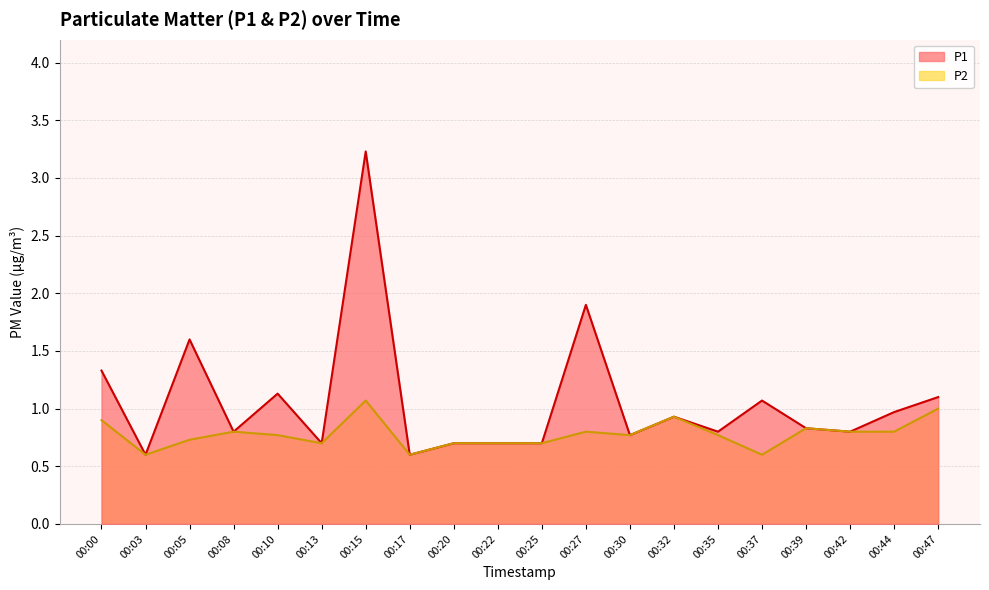

Rank the series by their average value, from highest to lowest.

P1, P2